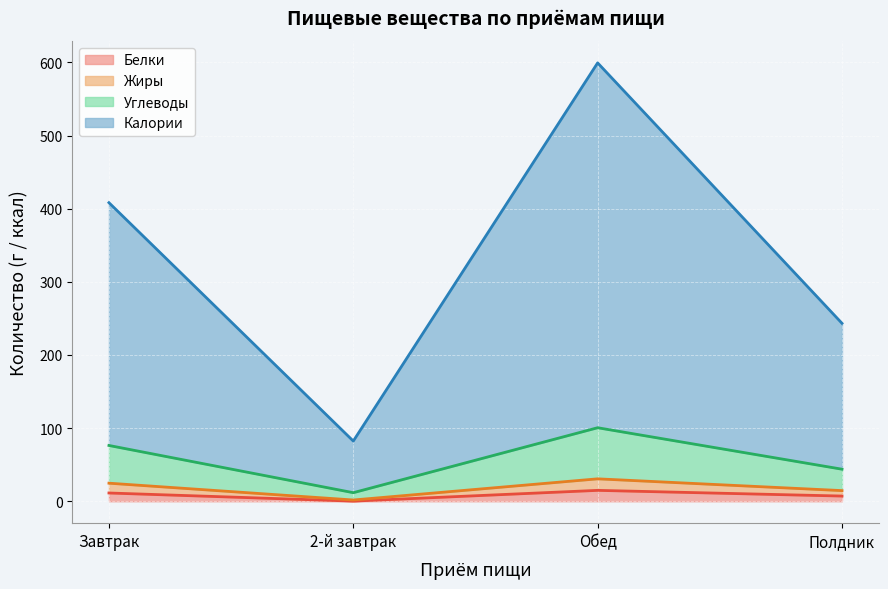

What is the total value across all series at Обед?

599.4